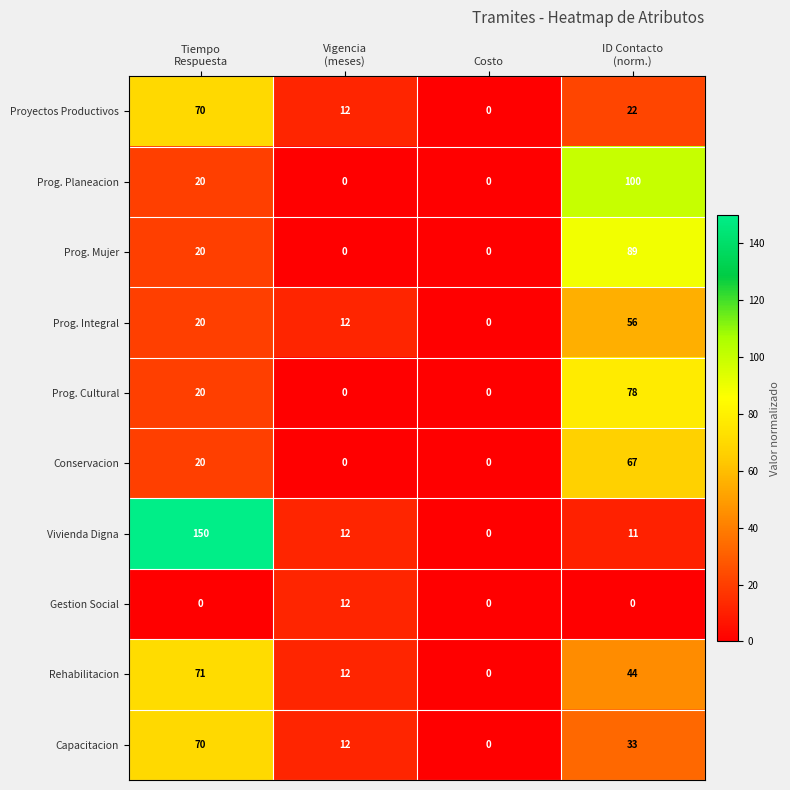

True or false: Prog. Mujer has a value of -31 at Costo.

False